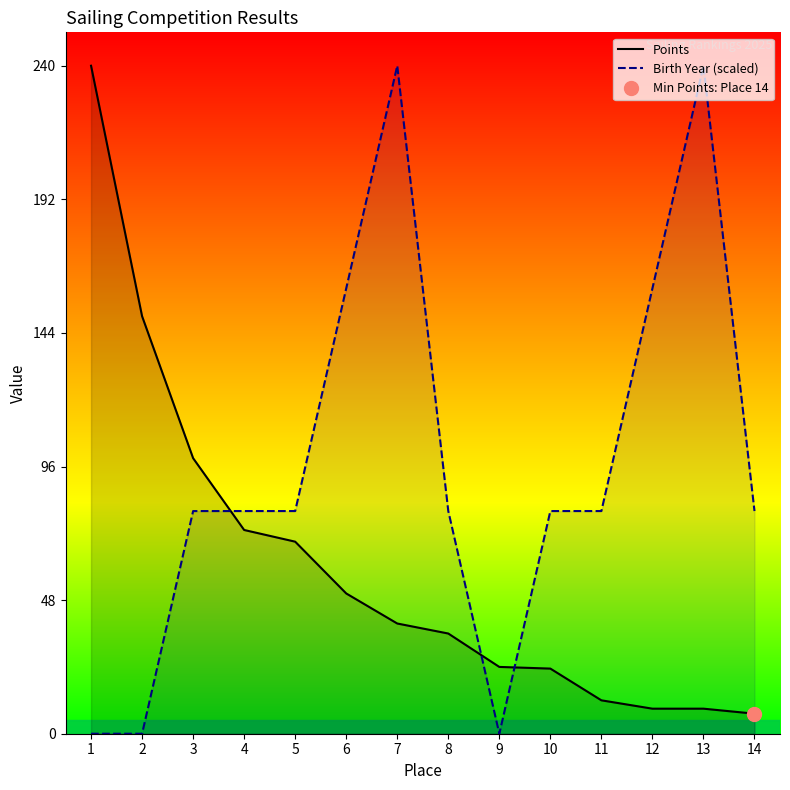

Which series has the largest range (max minus min)?

Birth Year (scaled)